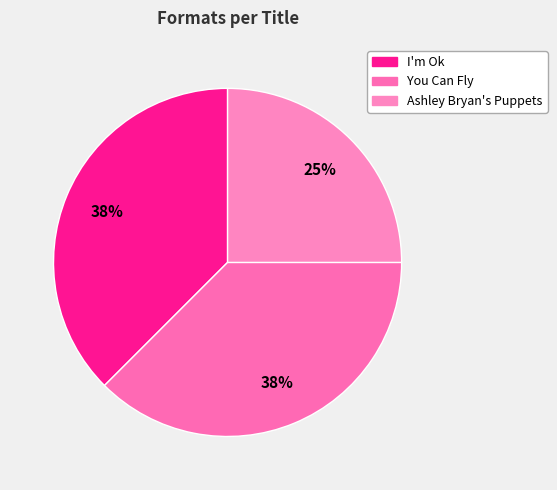

Count the number of slices in the pie.

3